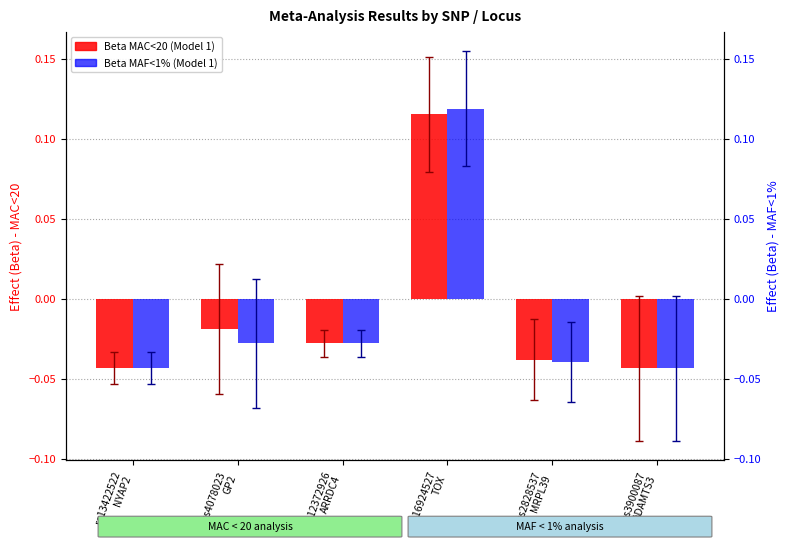

How many negative values does the Beta MAF<1% (Model 1) series have?

5